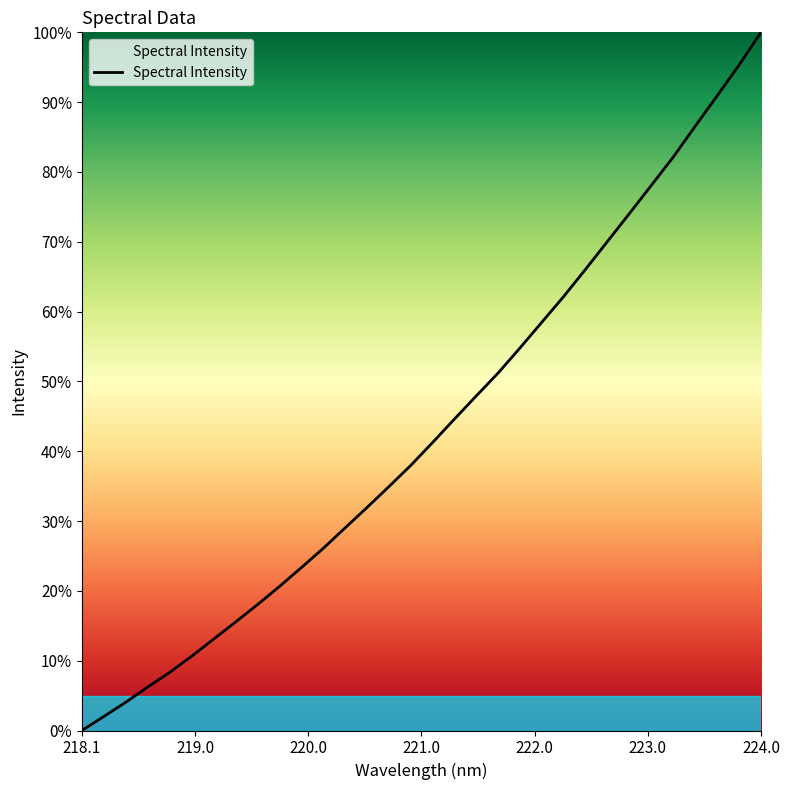

What is the difference between the maximum and minimum values?

100.0